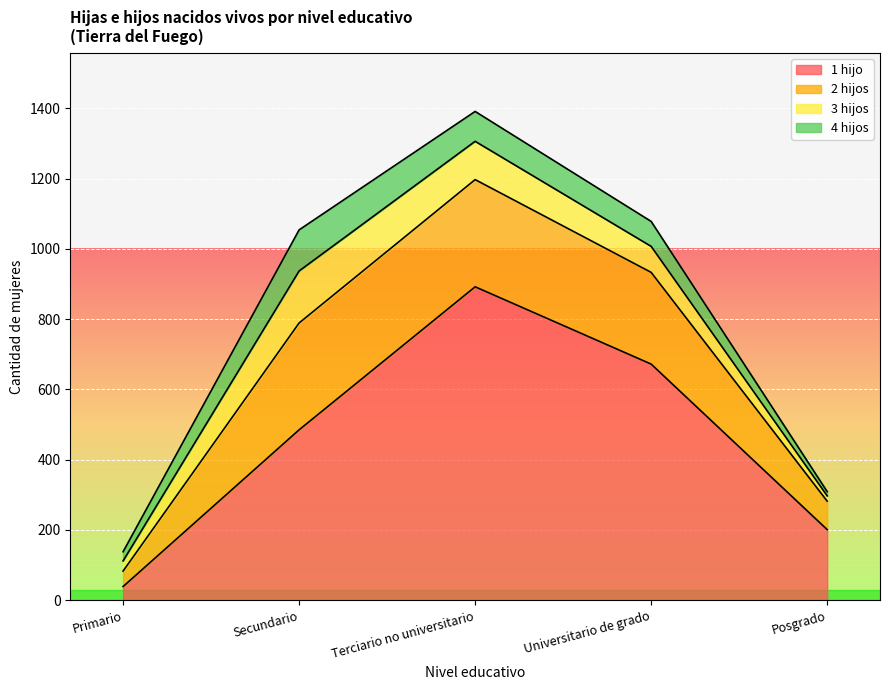

List the labels in order of 3 hijos value, largest first.

Secundario, Terciario no universitario, Universitario de grado, Primario, Posgrado